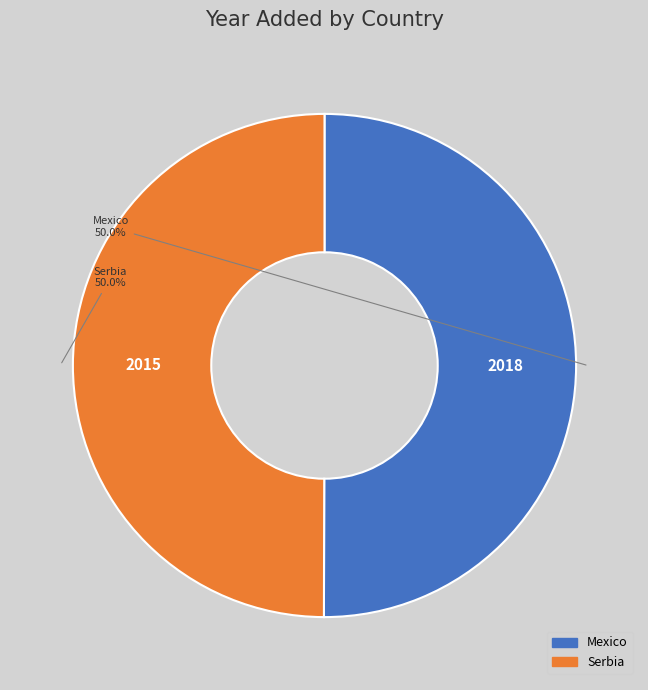

What percentage is the Serbia slice, to the nearest percent?

50%